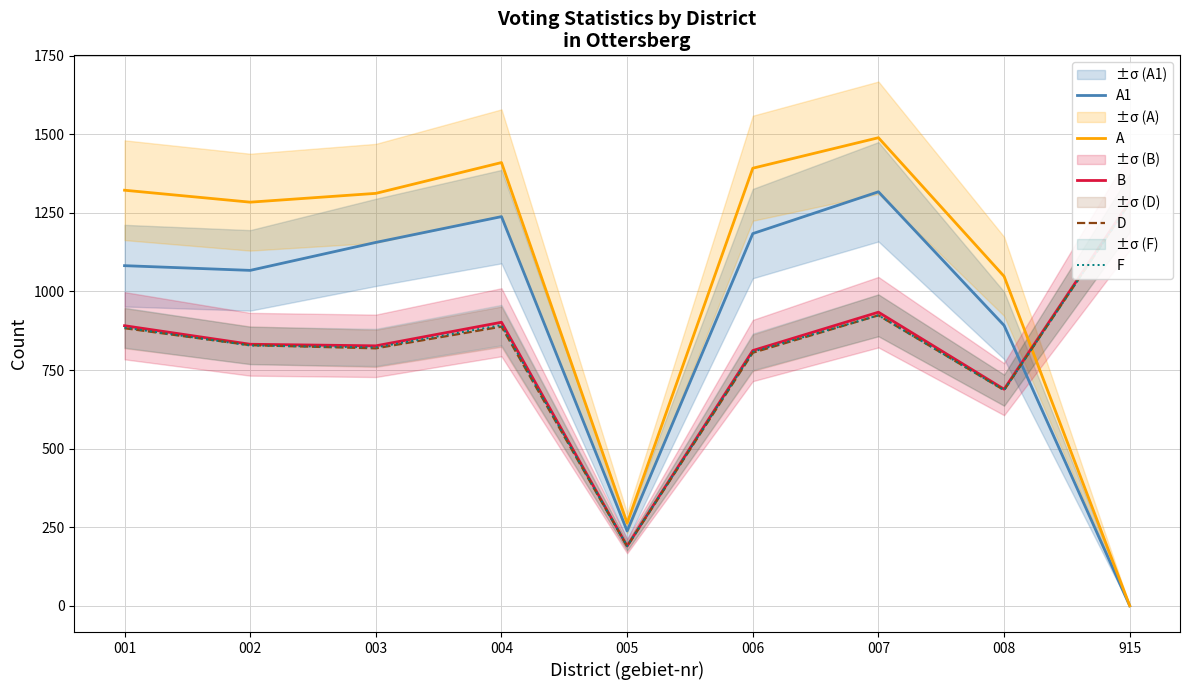

Rank the series by their maximum value, from lowest to highest.

F, D, B, A1, A